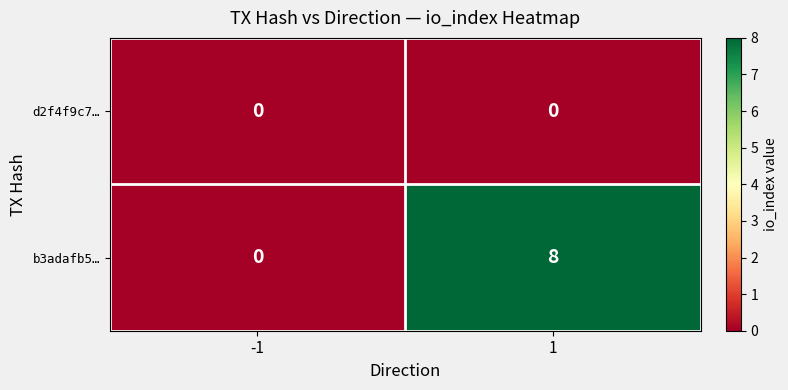

Rank the series by their average value, from highest to lowest.

b3adafb5…, d2f4f9c7…